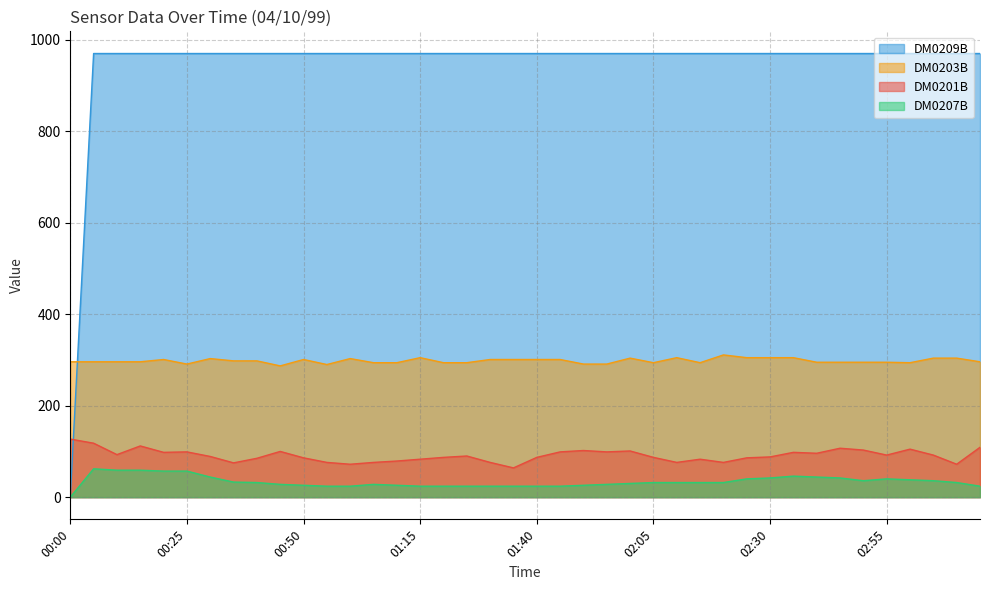

Where is the first local minimum for DM0207B?

02:50